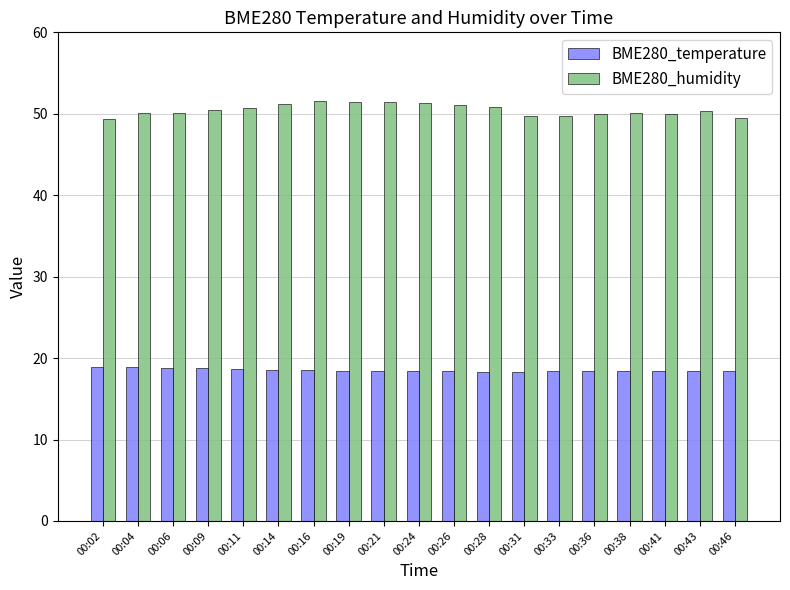

What is the sum of the BME280_temperature values at 00:41 and 00:28?

36.7